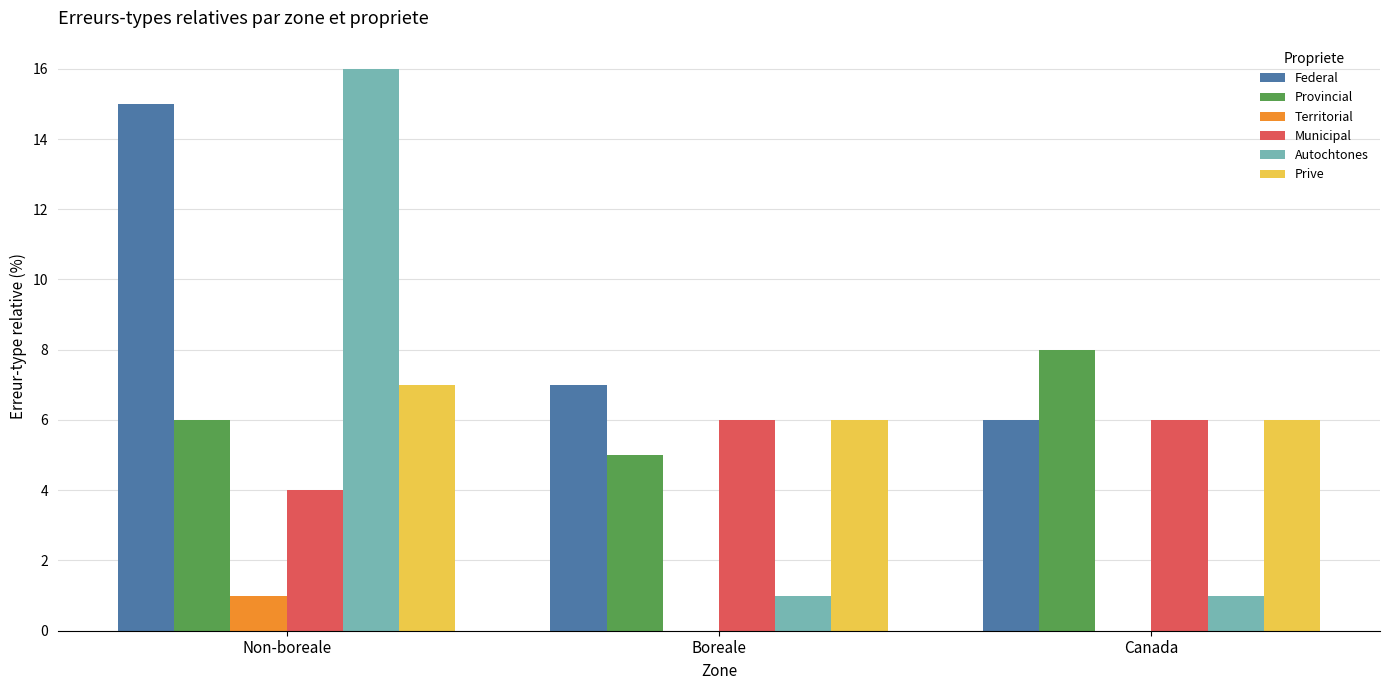

Which series has the largest total across all categories?

Federal